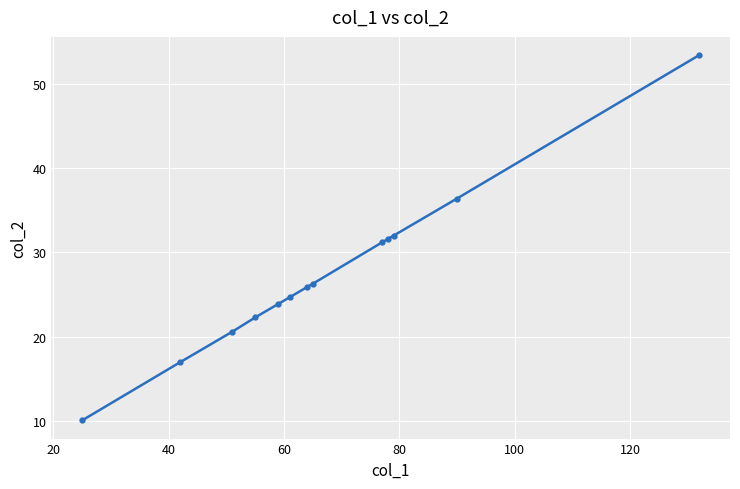

What is the greatest value displayed?

53.4